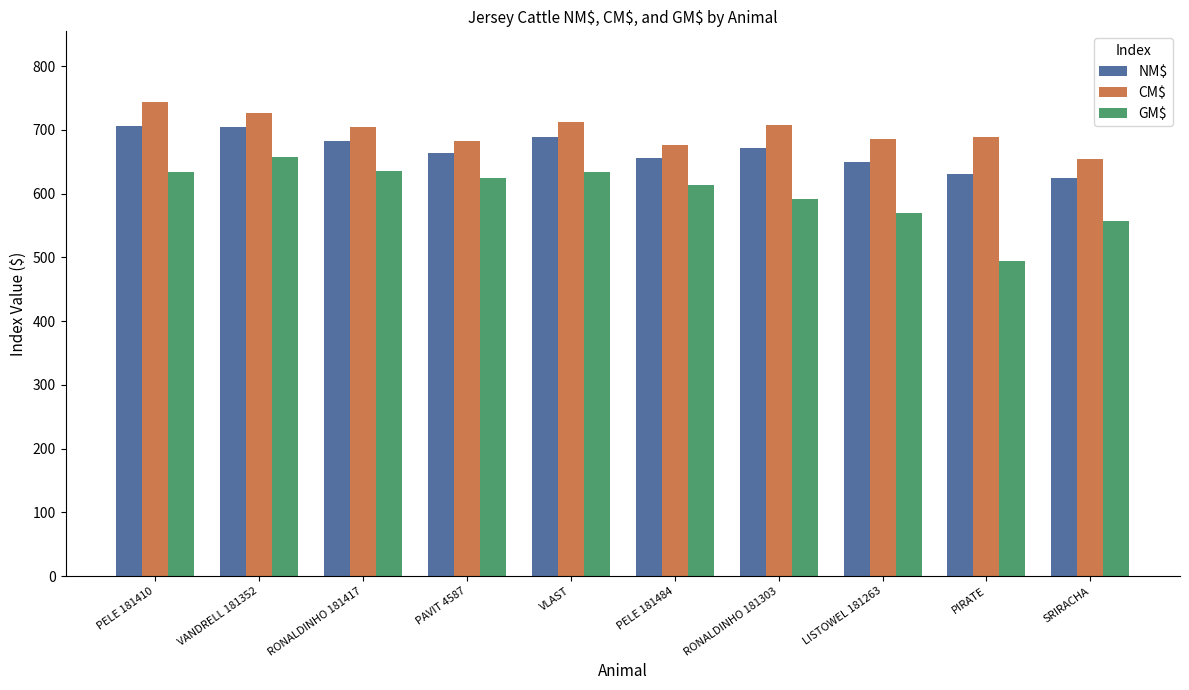

Rank the series by their maximum value, from highest to lowest.

CM$, NM$, GM$